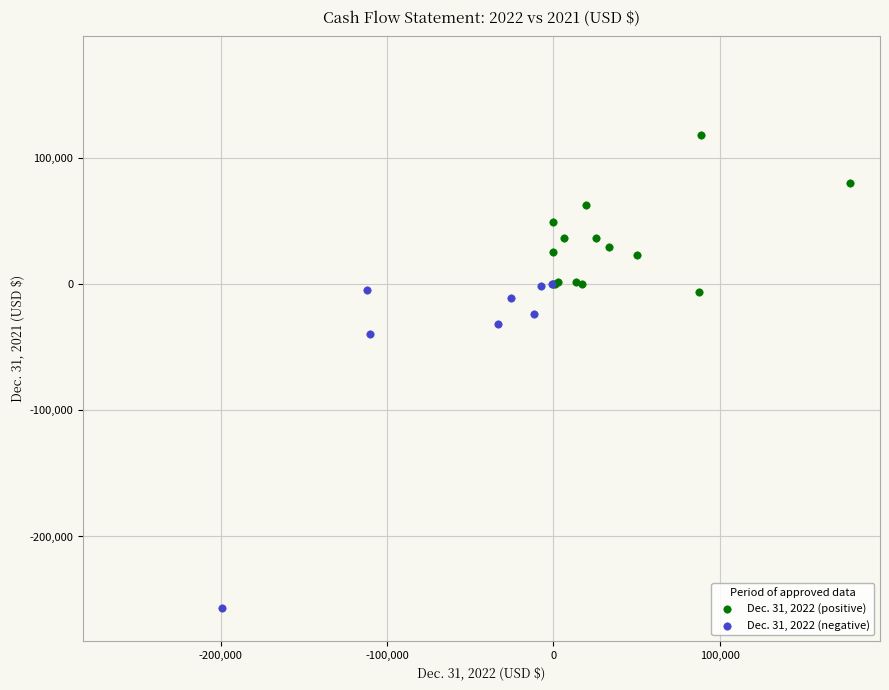

What are all the series names shown in the legend?

Dec. 31, 2022 (positive), Dec. 31, 2022 (negative)